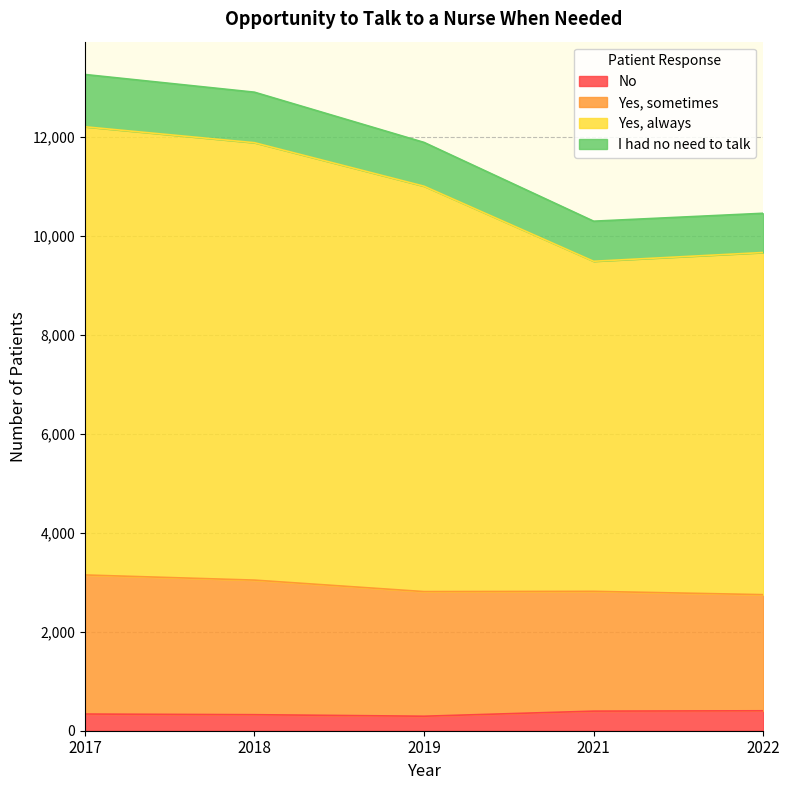

What is the difference between the maximum and minimum values in the No series?

110